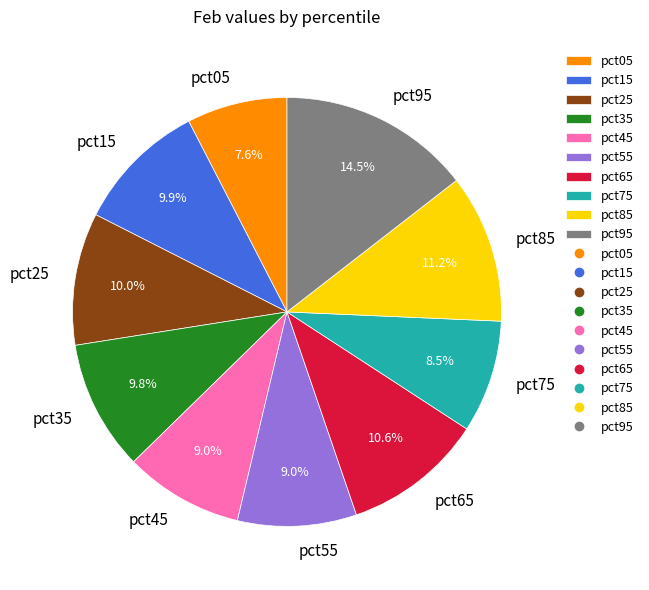

Combined, do pct15 and pct05 account for over 50%?

No